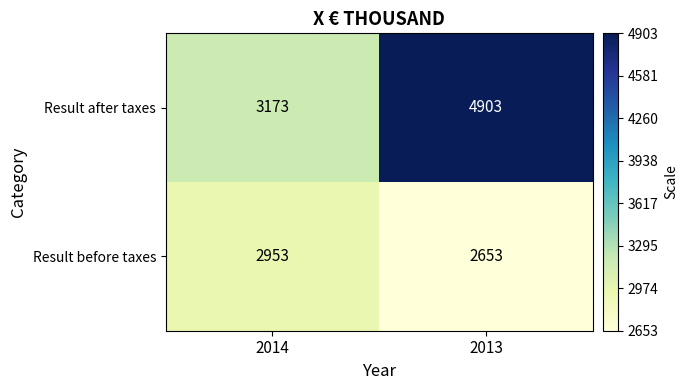

What is the total value across all series at 2014?

6126